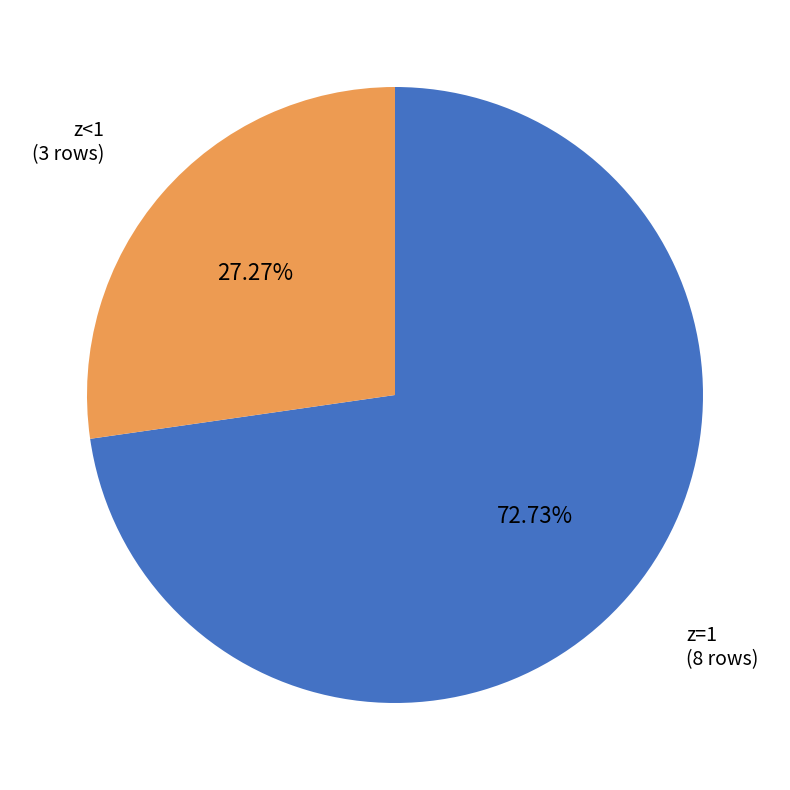

Is there any slice that represents more than half of the pie?

Yes